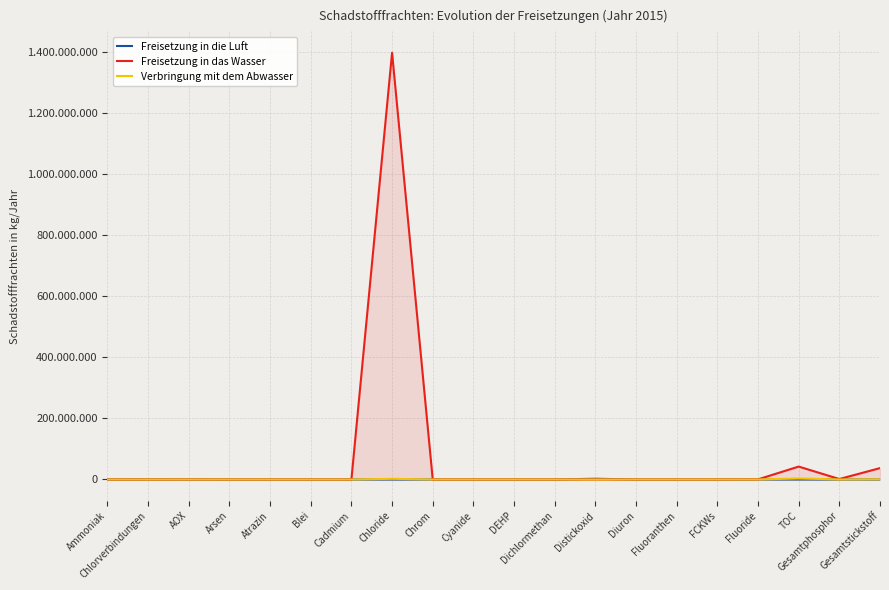

True or false: Verbringung mit dem Abwasser and Freisetzung in die Luft cross at least once.

True